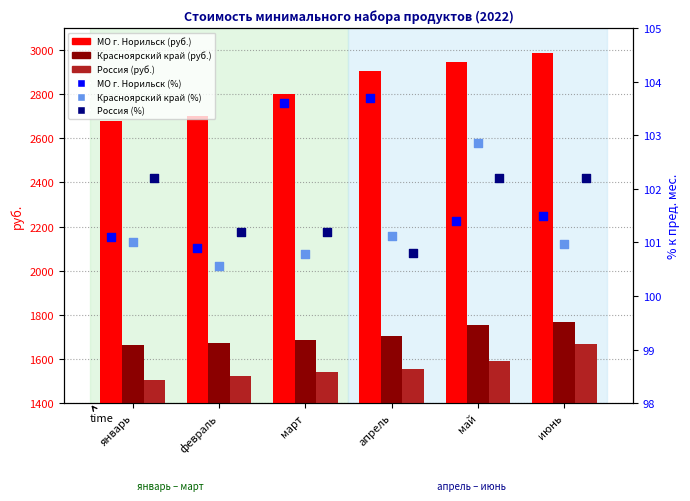

What are all the series names shown in the legend?

МО г. Норильск (руб.), Красноярский край (руб.), Россия (руб.), МО г. Норильск (% к пред. мес.), Красноярский край (% к пред. мес.), Россия (% к пред. мес.)